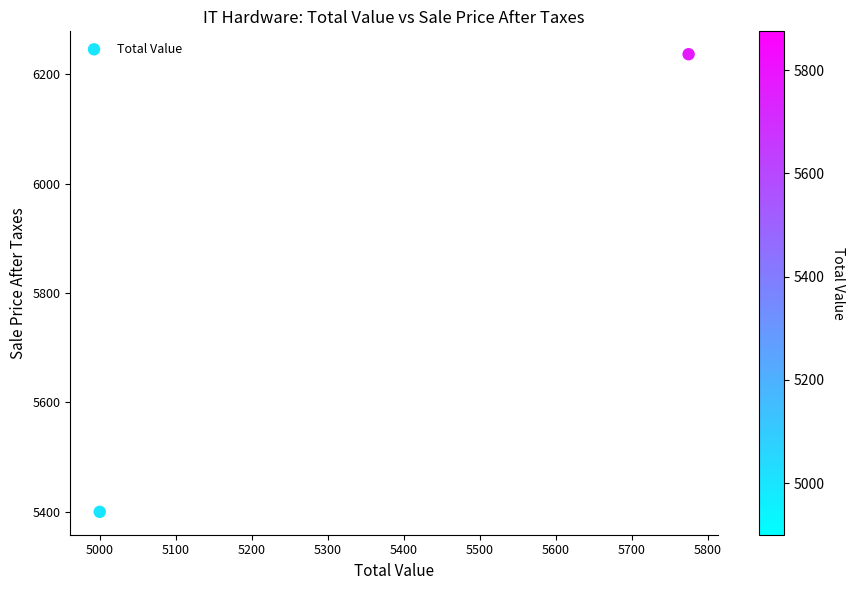

What is the average X value?

5388